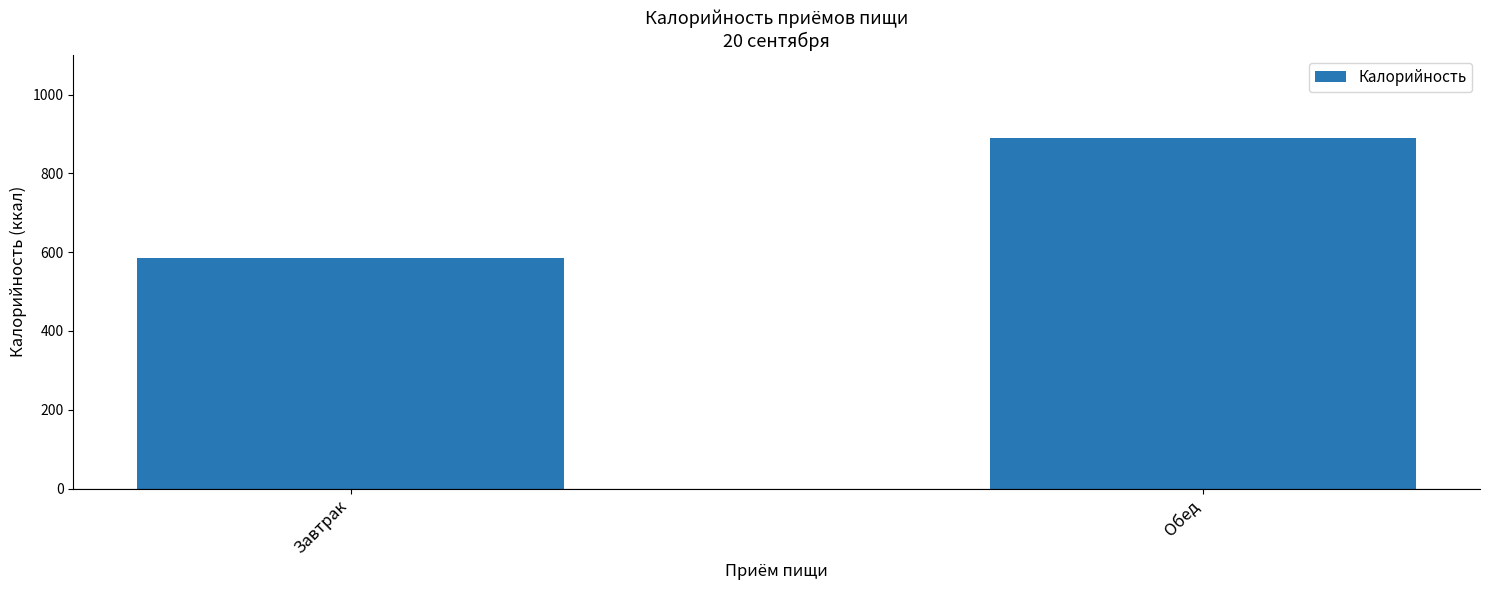

True or false: the data shows 586.3 at Завтрак.

True